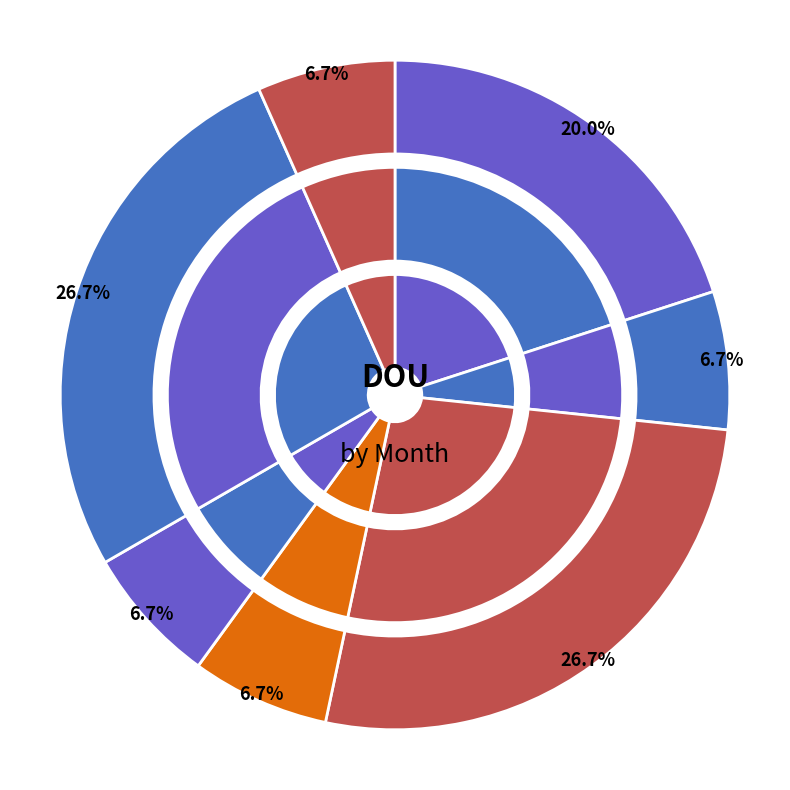

Approximately how many times larger is the value at Jul compared to Jun?

1.0